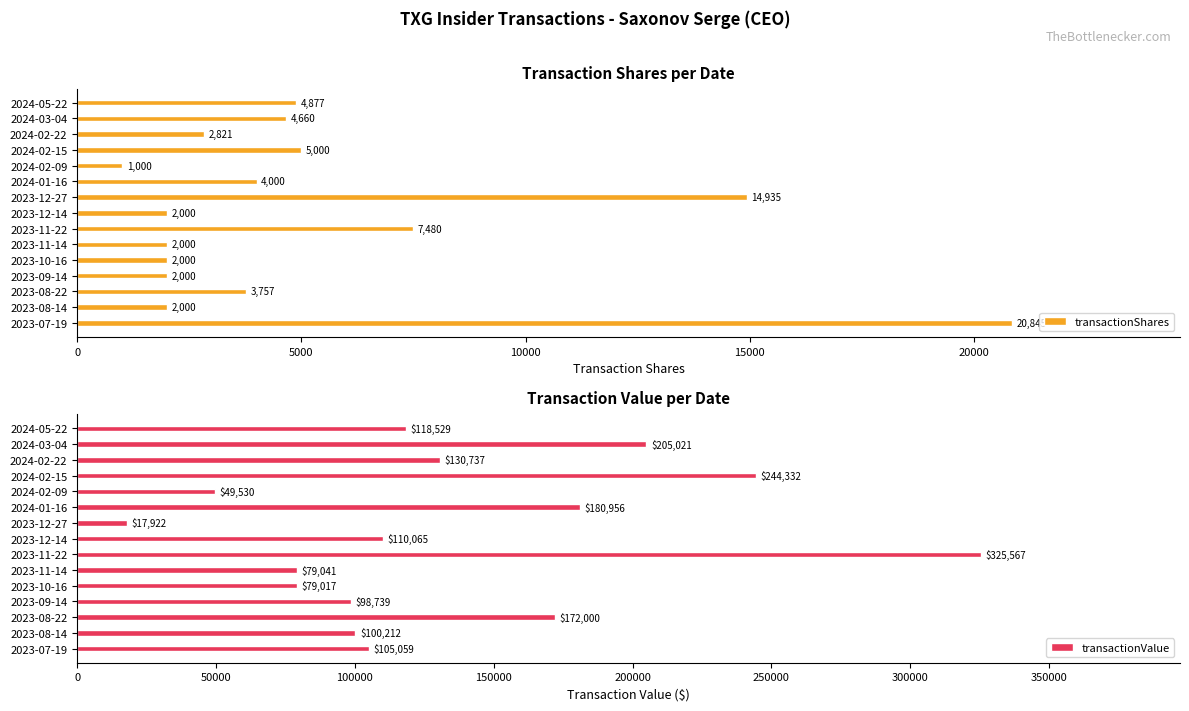

How many data points in transactionShares are less than 3757?

7